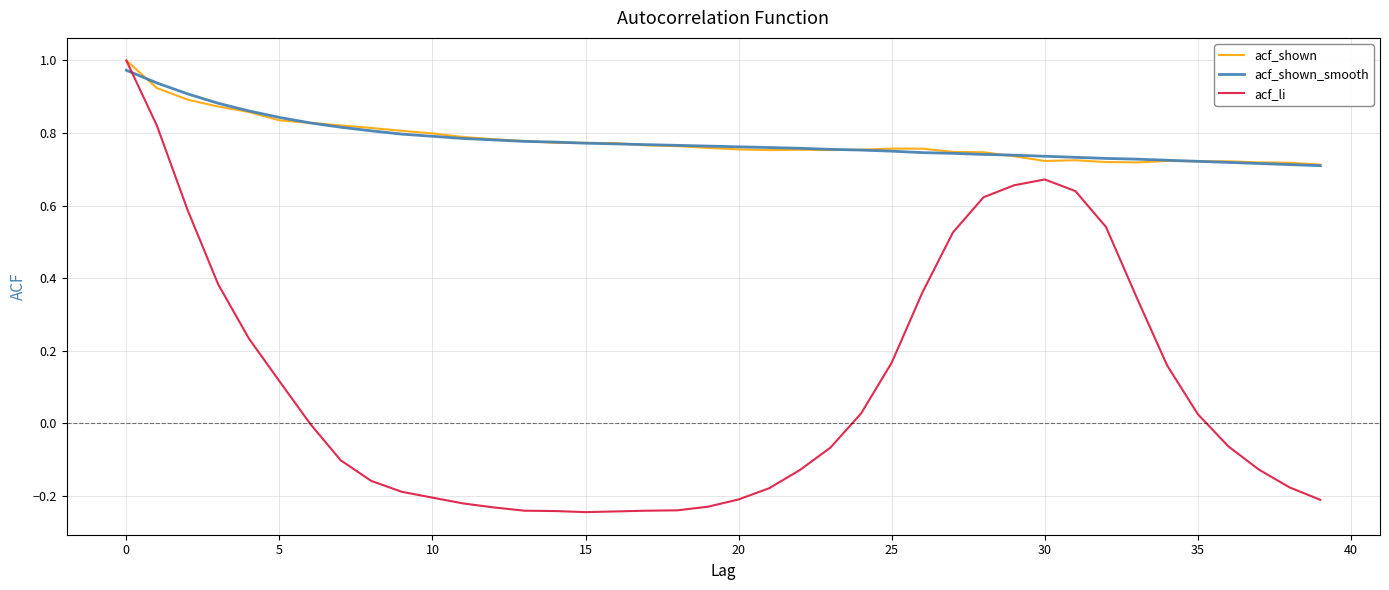

Which series has the largest range (max minus min)?

acf_li